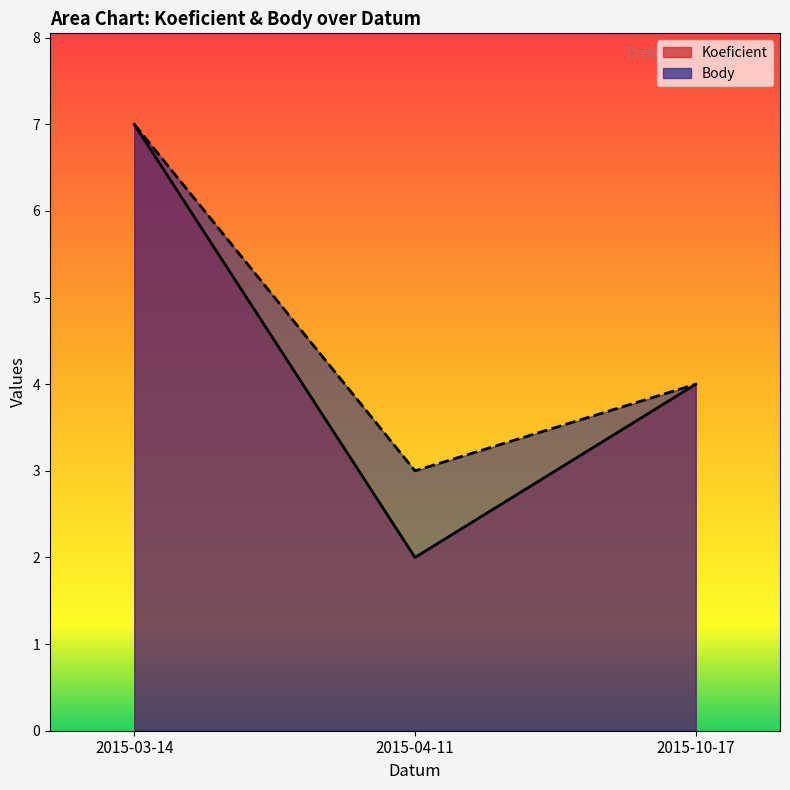

At which category is the sum across all series the highest?

2015-03-14